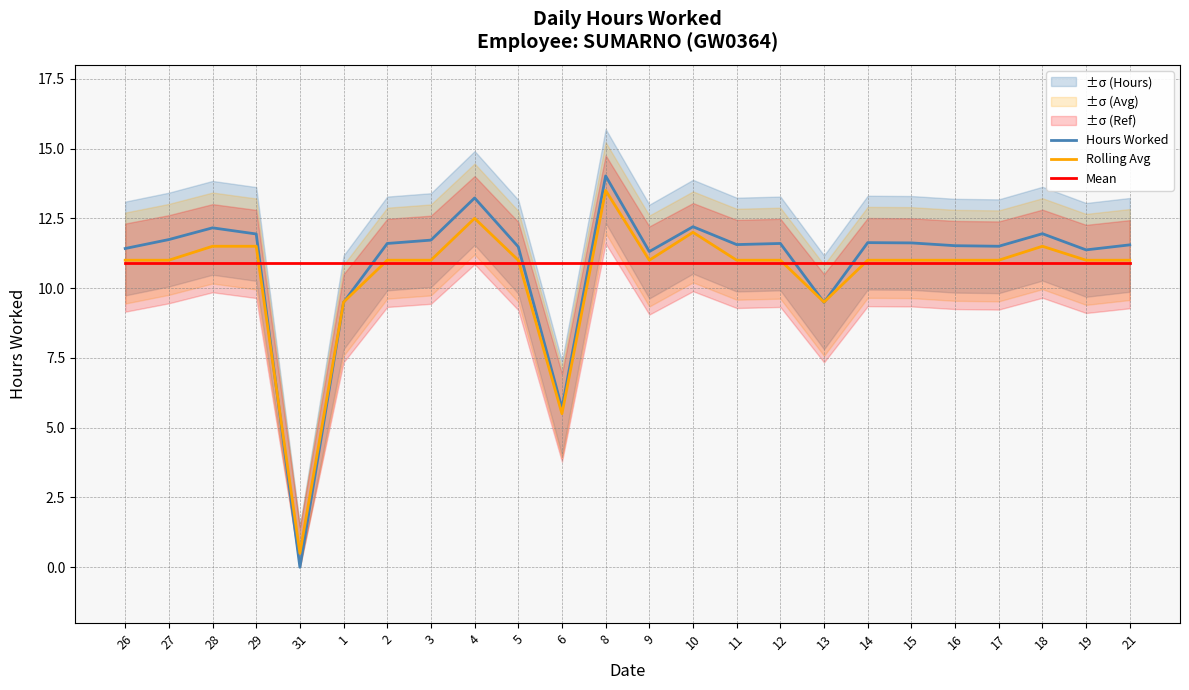

What position from the left is 16?

20